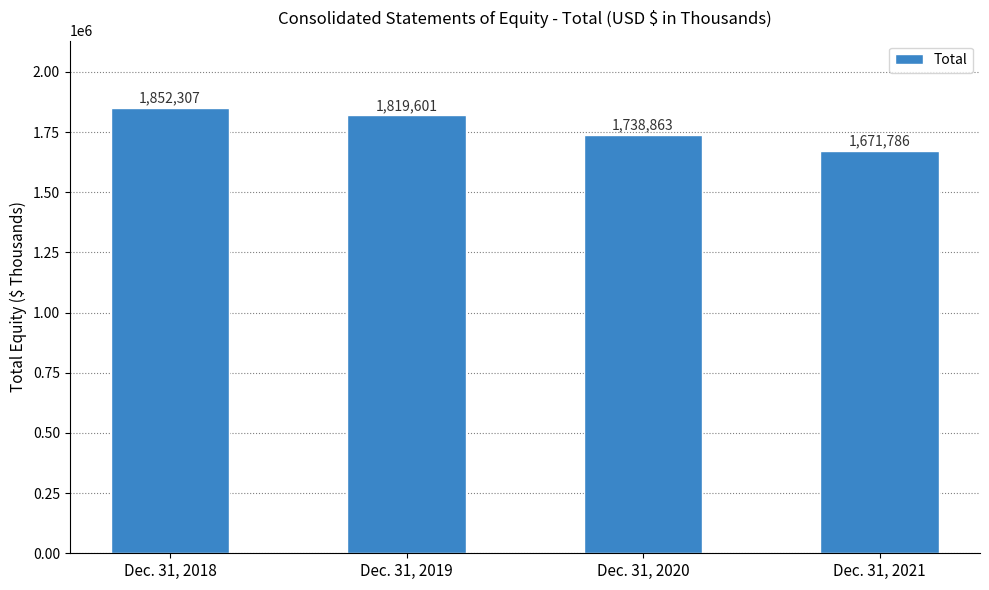

Rank the categories by value from highest to lowest.

Dec. 31, 2018, Dec. 31, 2019, Dec. 31, 2020, Dec. 31, 2021